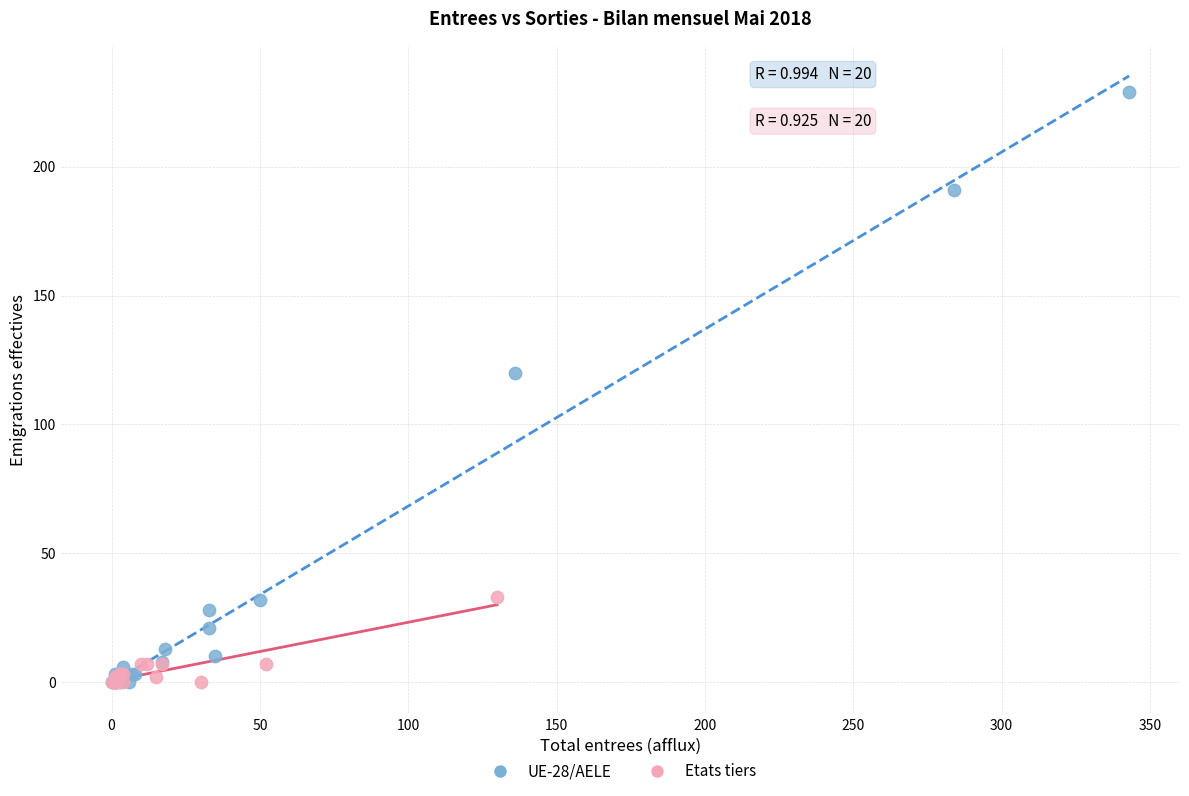

Which series contains the highest Y value?

UE-28/AELE